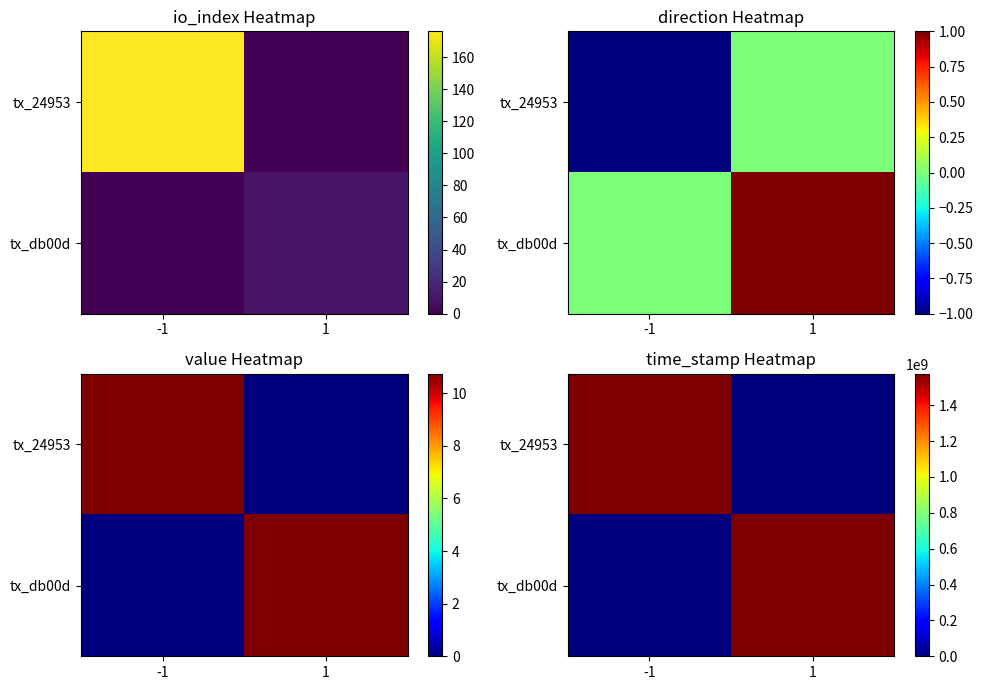

What is the total value across all series at 1?

1574396062